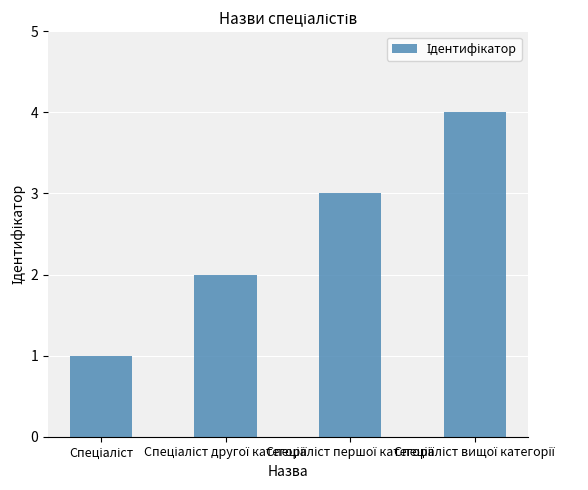

What is the sum of all values?

10